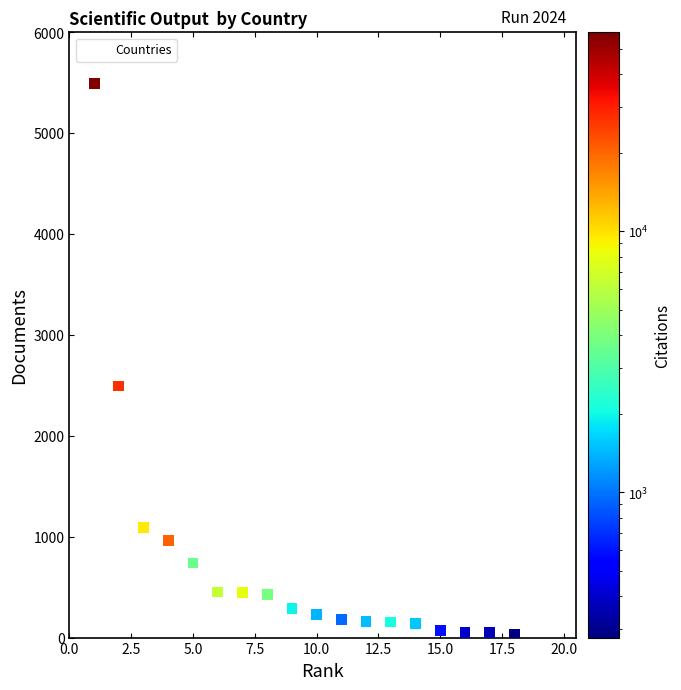

What is the range of X values (max minus min)?

18